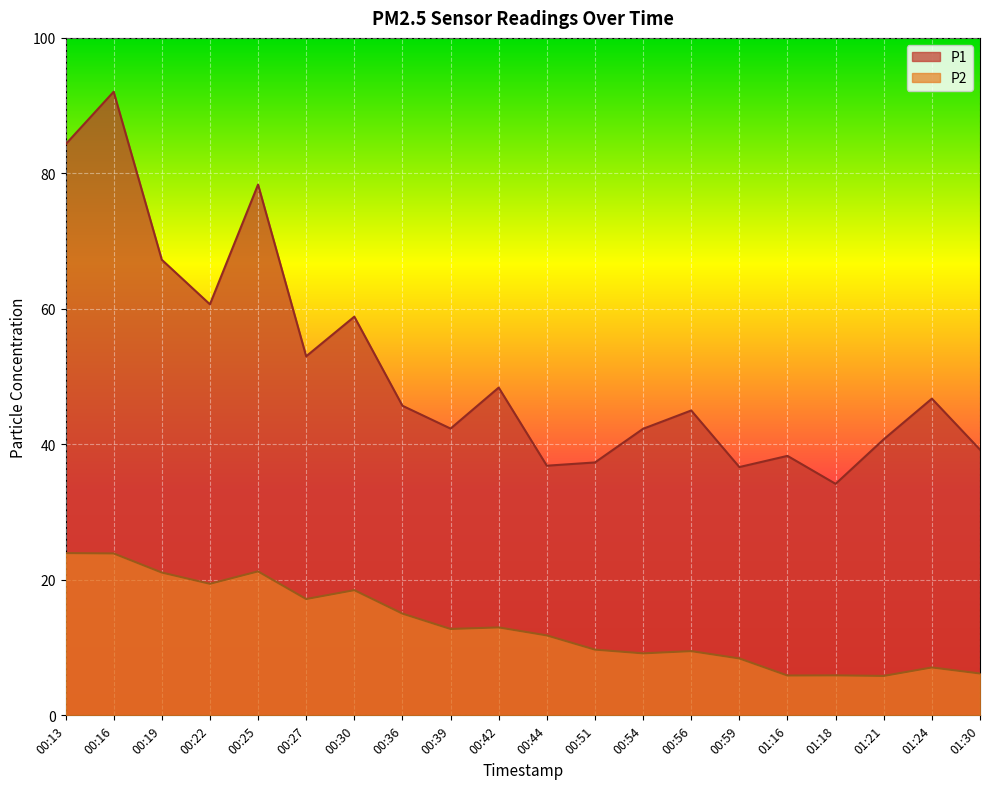

What is the label of the 9th point from the right?

00:51